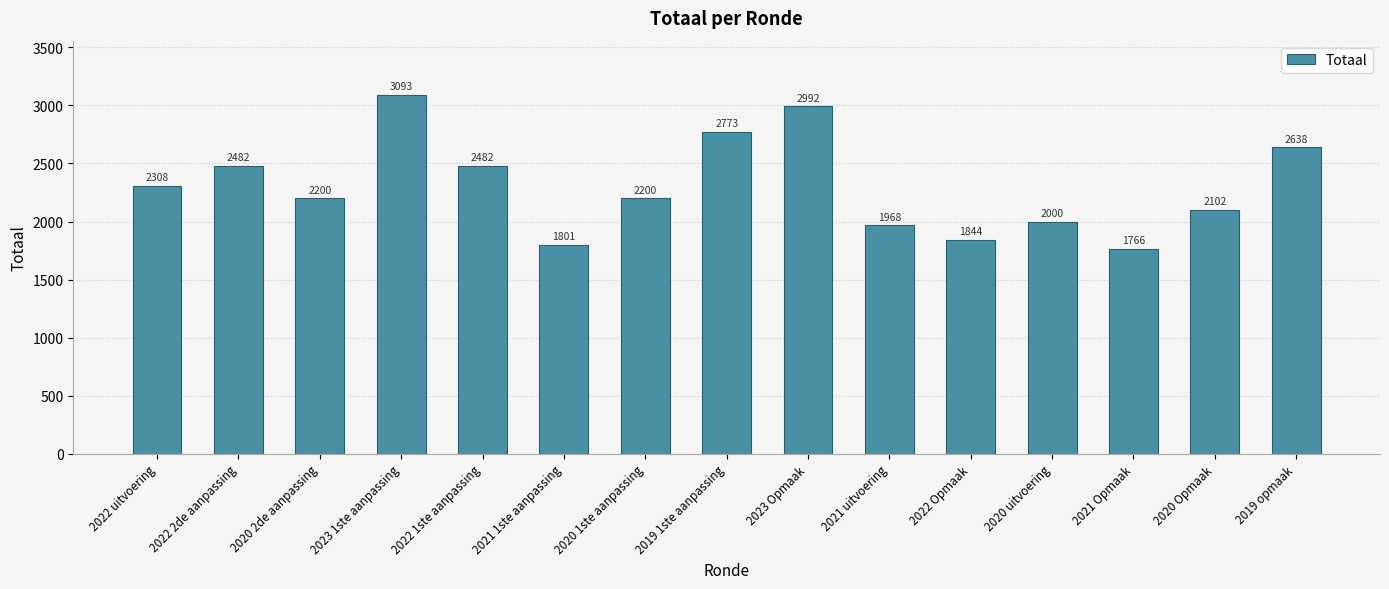

Approximately how many times larger is the value at 2022 2de aanpassing compared to 2023 Opmaak?

0.8